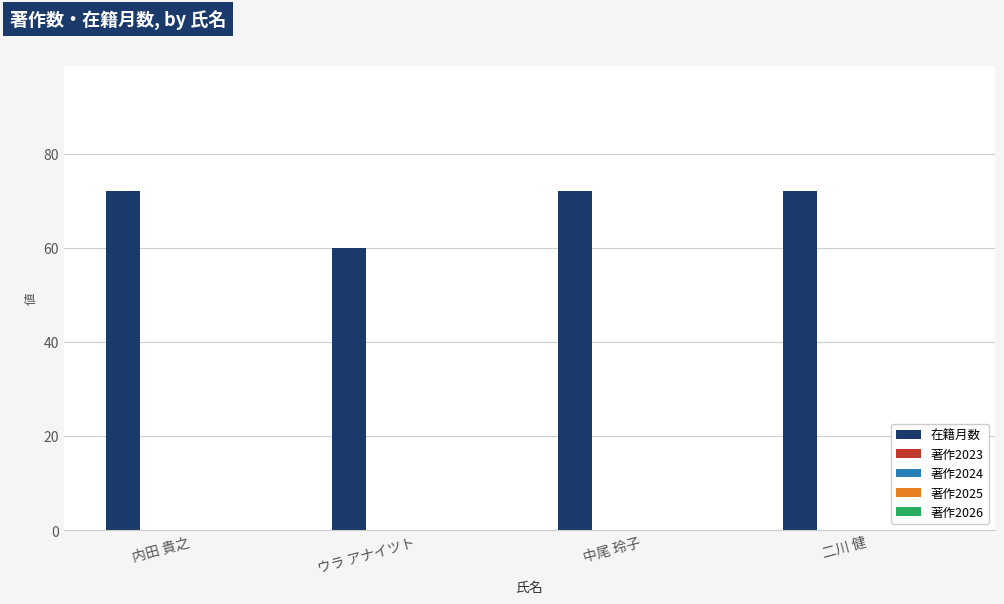

What is the value of the 2nd bar from the left?

60